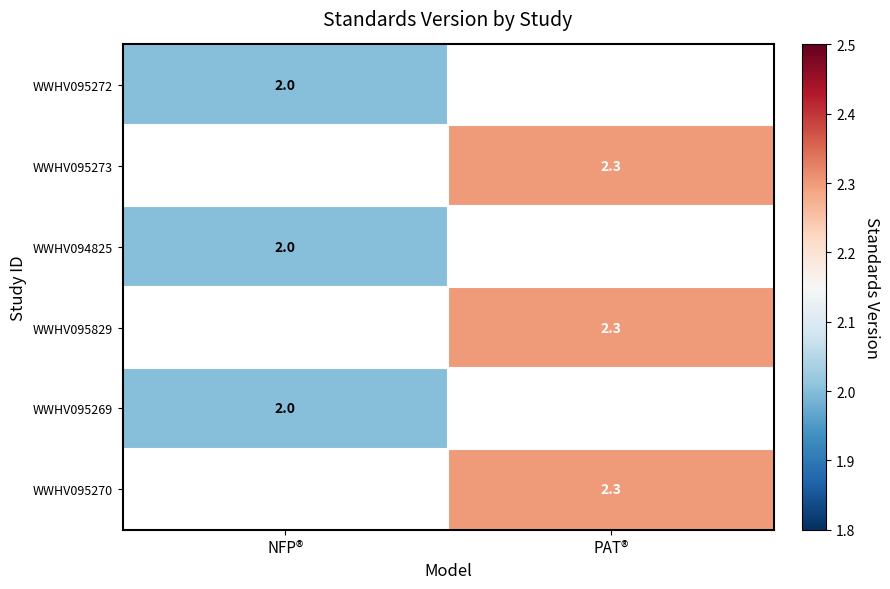

The value of WWHV094825 at NFP® is 2.0. True or false?

True